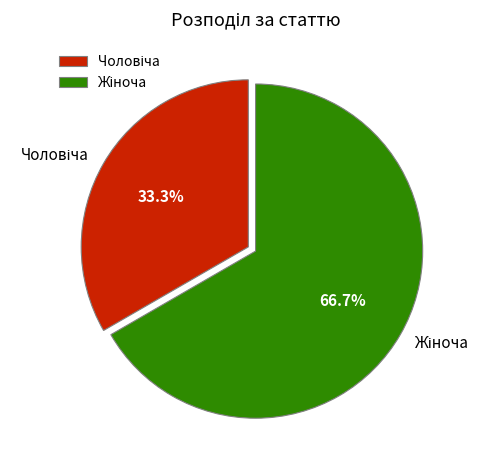

To the nearest percent, what is the difference between the largest and smallest slice percentages?

33%